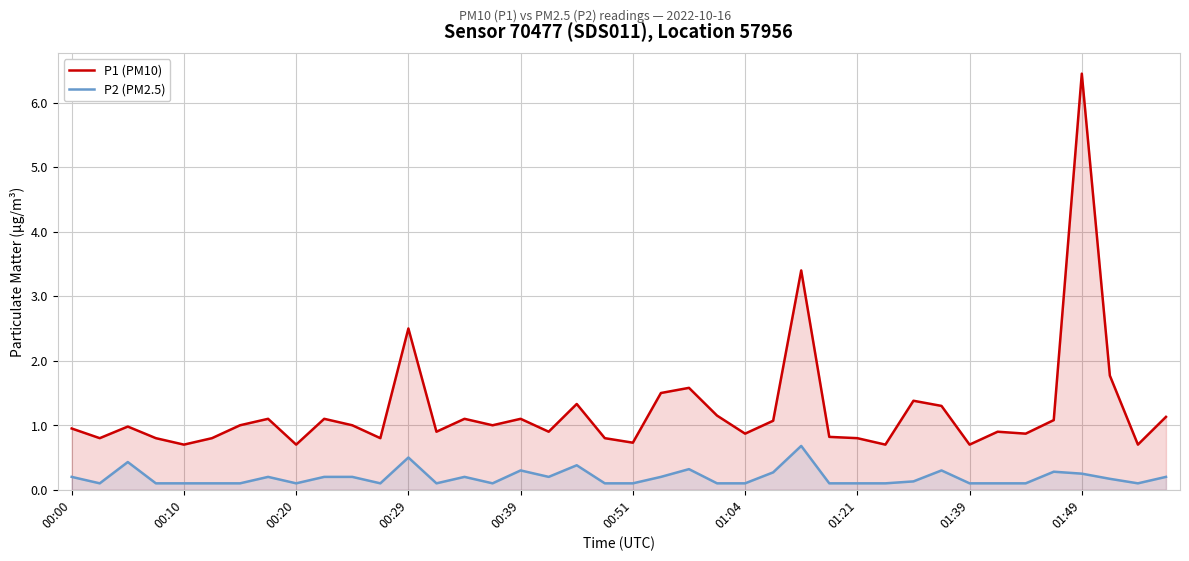

Which series changed the most between 23 and 37?

P1 (PM10)